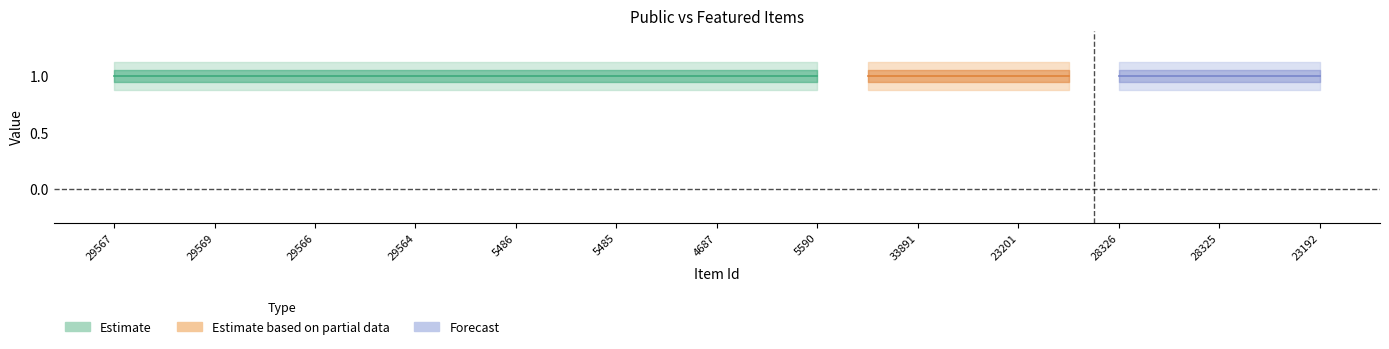

What is the label of the 15th point from the left?

5590